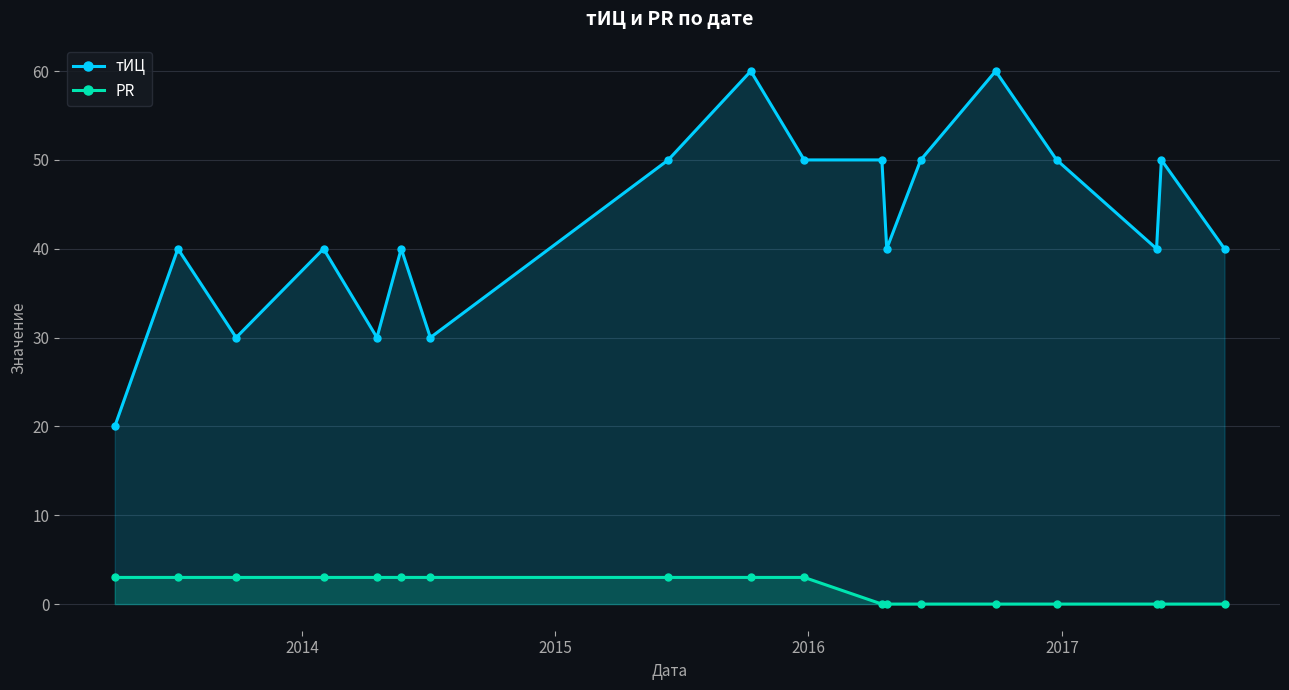

Which series has the widest spread of values?

тИЦ